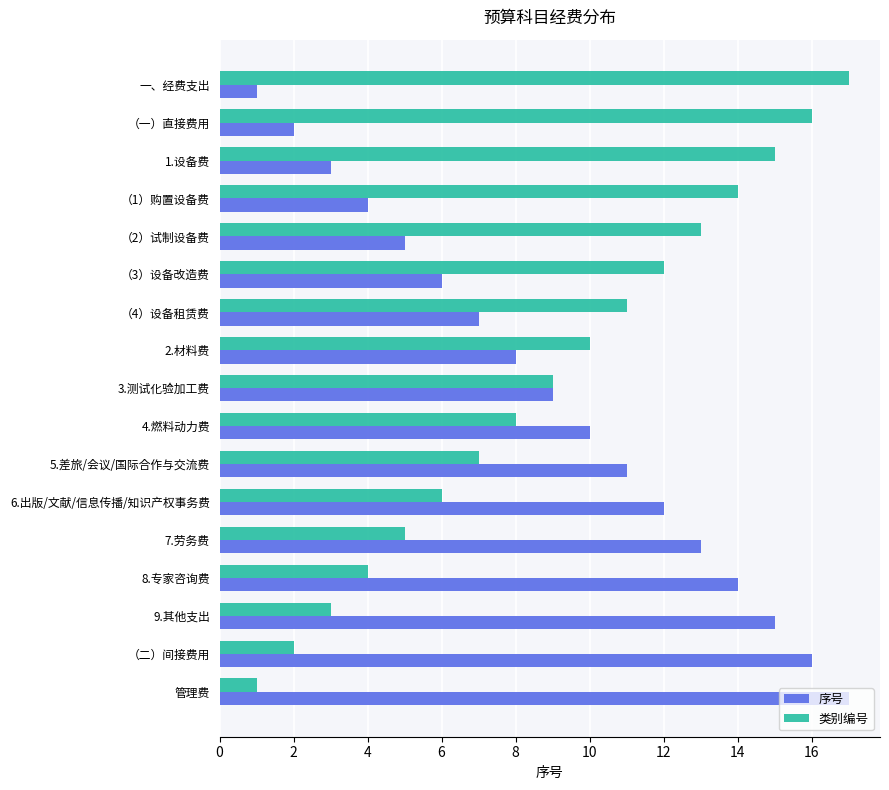

Rank the categories by 序号 value from lowest to highest.

一、经费支出, （一）直接费用, 1.设备费, （1）购置设备费, （2）试制设备费, （3）设备改造费, （4）设备租赁费, 2.材料费, 3.测试化验加工费, 4.燃料动力费, 5.差旅/会议/国际合作与交流费, 6.出版/文献/信息传播/知识产权事务费, 7.劳务费, 8.专家咨询费, 9.其他支出, （二）间接费用, 管理费